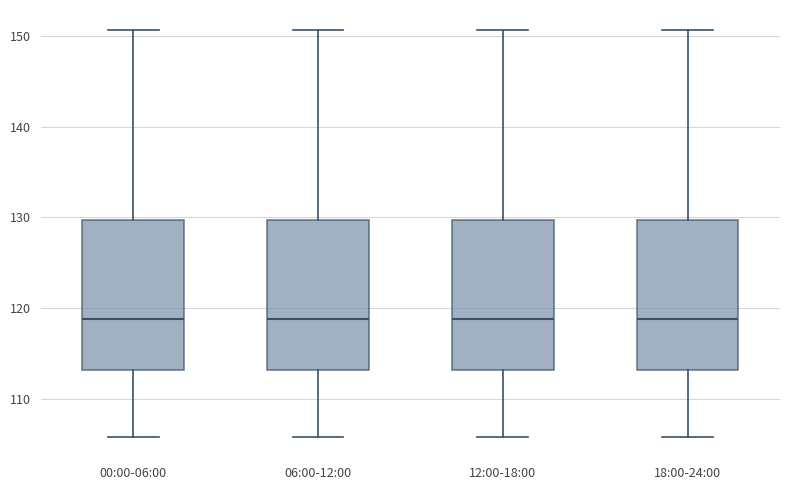

Where is the upper edge of the box for 06:00-12:00 on the y-axis? The values are not printed on the chart, so give them approximately, as read against the axis.

130